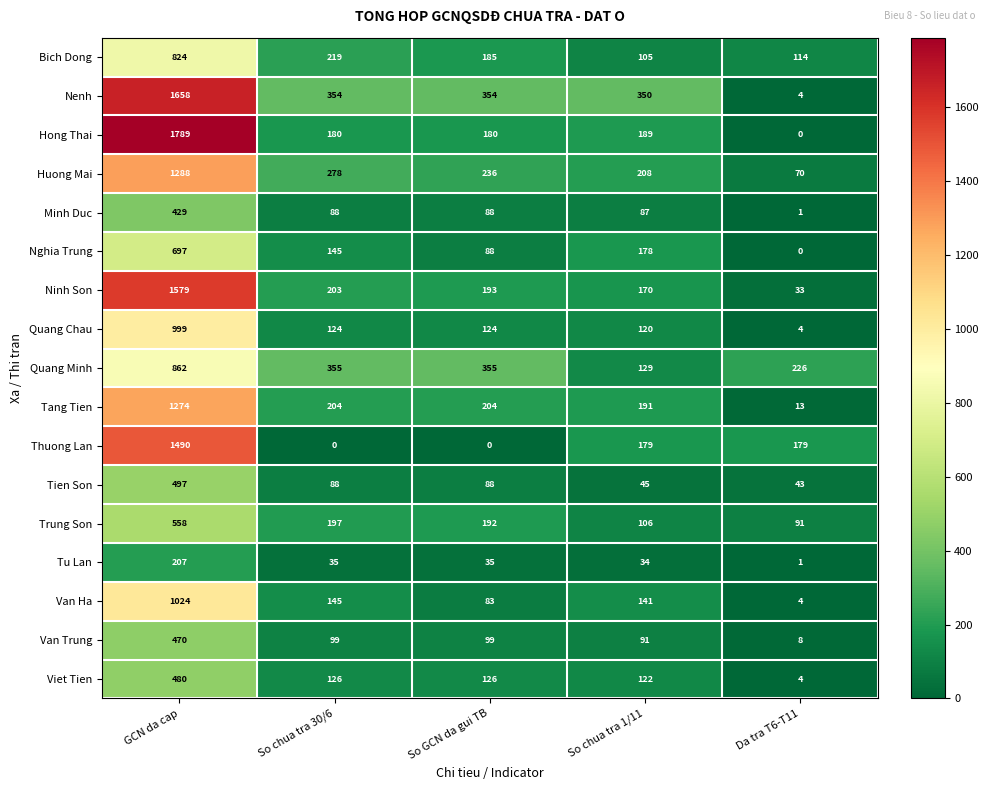

At which label does Van Trung first exceed 99?

GCN da cap